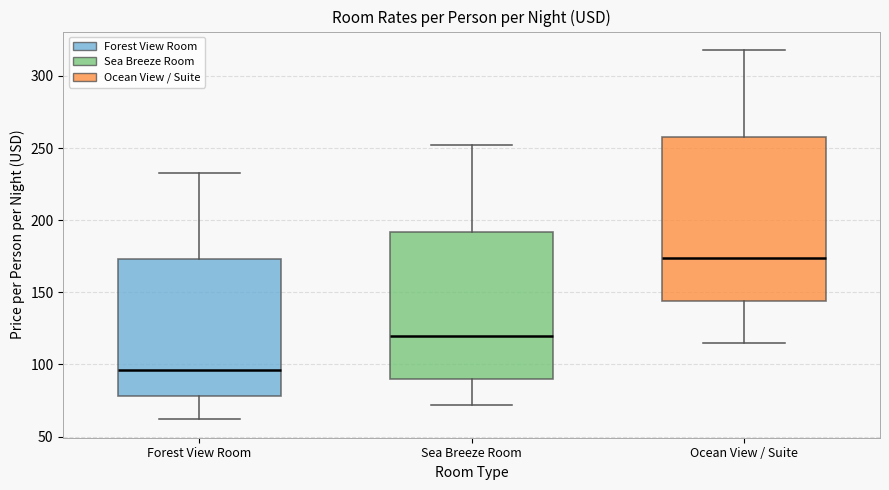

Where does the median line of the box for Ocean View / Suite sit on the y-axis? The values are not printed on the chart, so give them approximately, as read against the axis.

175